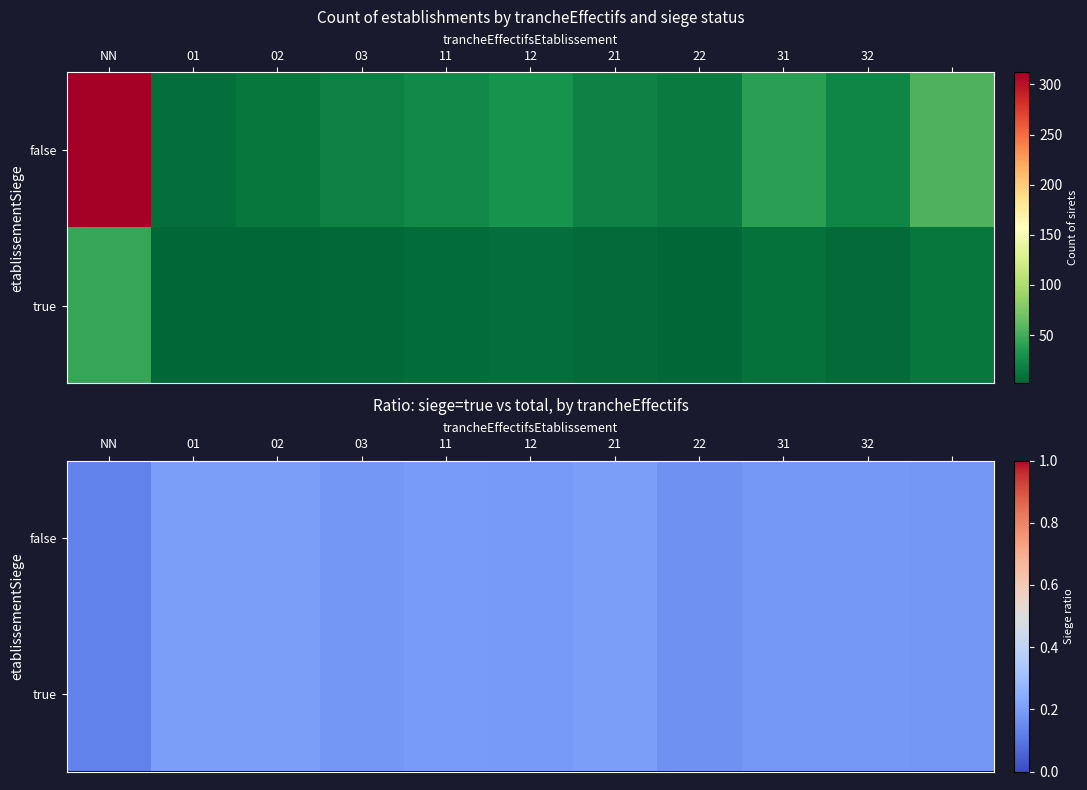

What is the sum of the false values at 03 and 31?

0.4